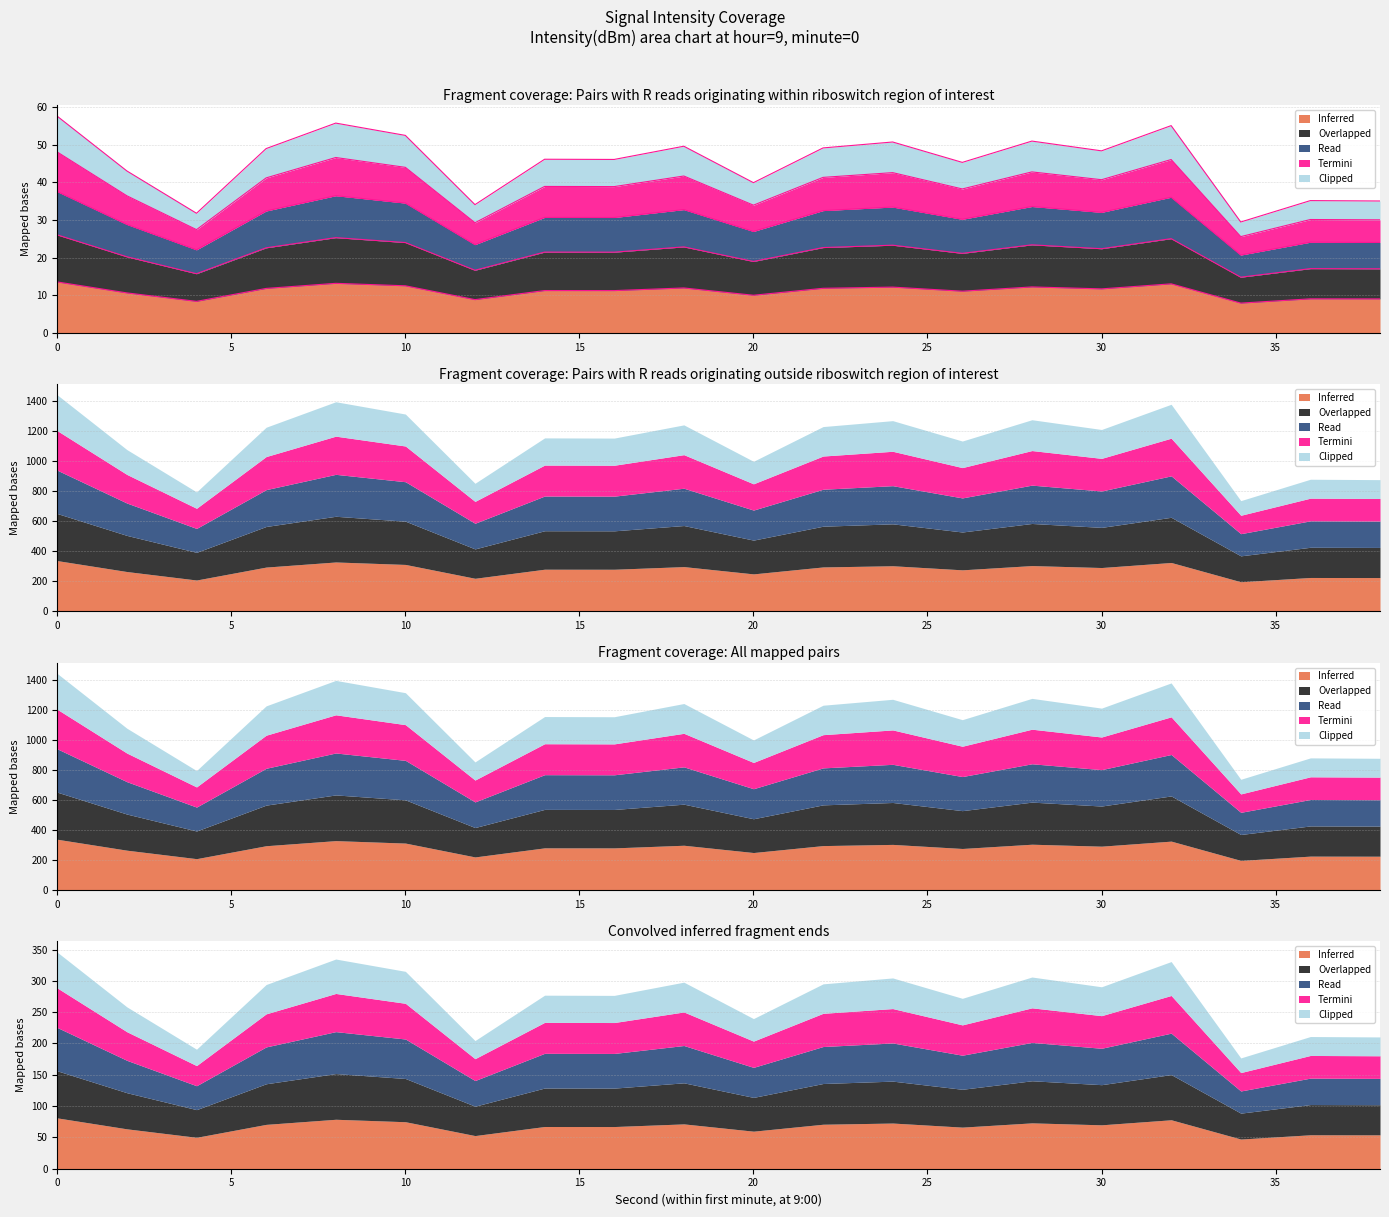

What is the average value of the Inferred series?

11.1